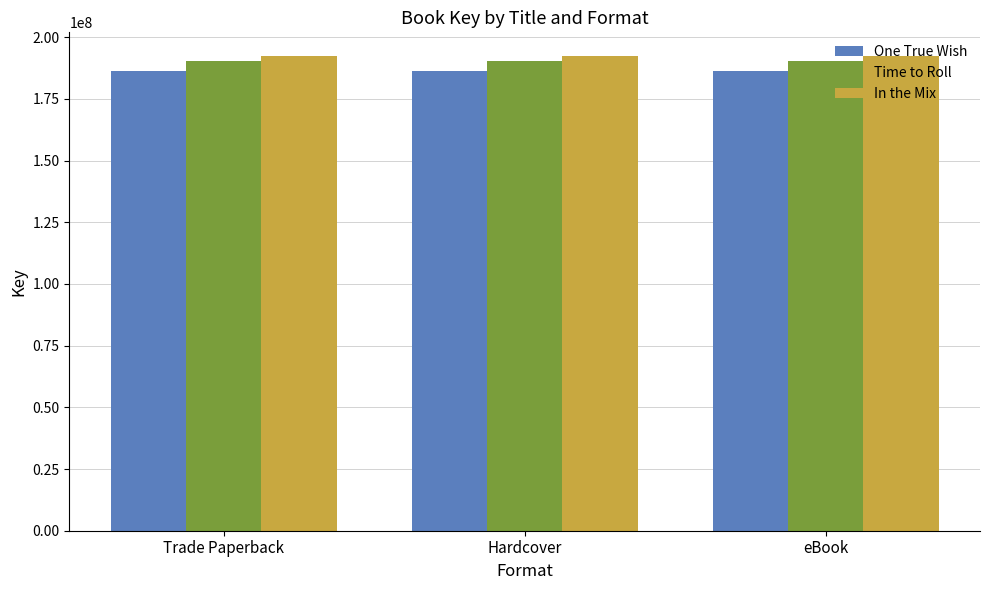

What is the label of the 1st bar from the left?

Trade Paperback